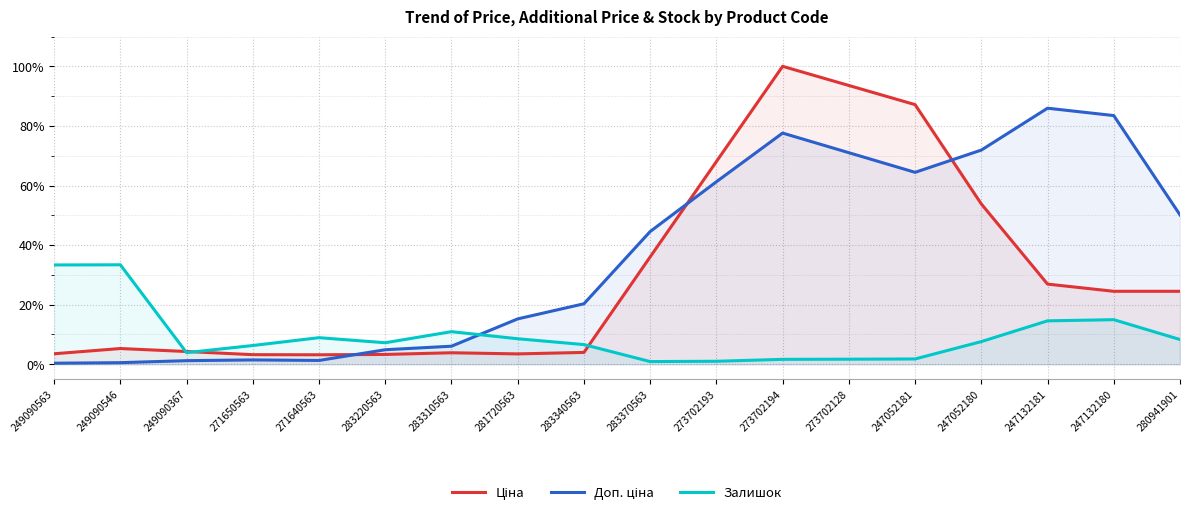

True or false: Ціна has a value of 0.1 at 271650563.

False